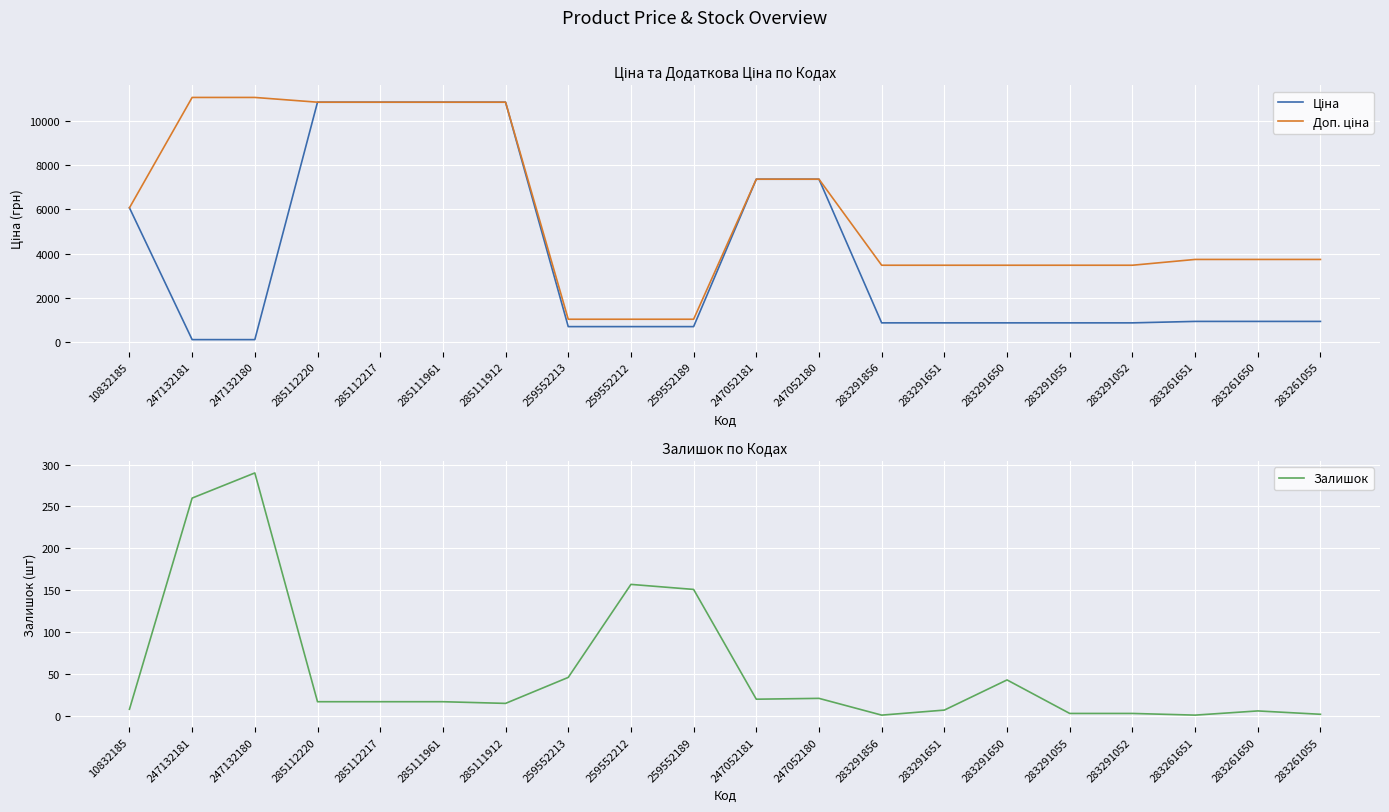

What is the maximum value for Ціна?

10840.1